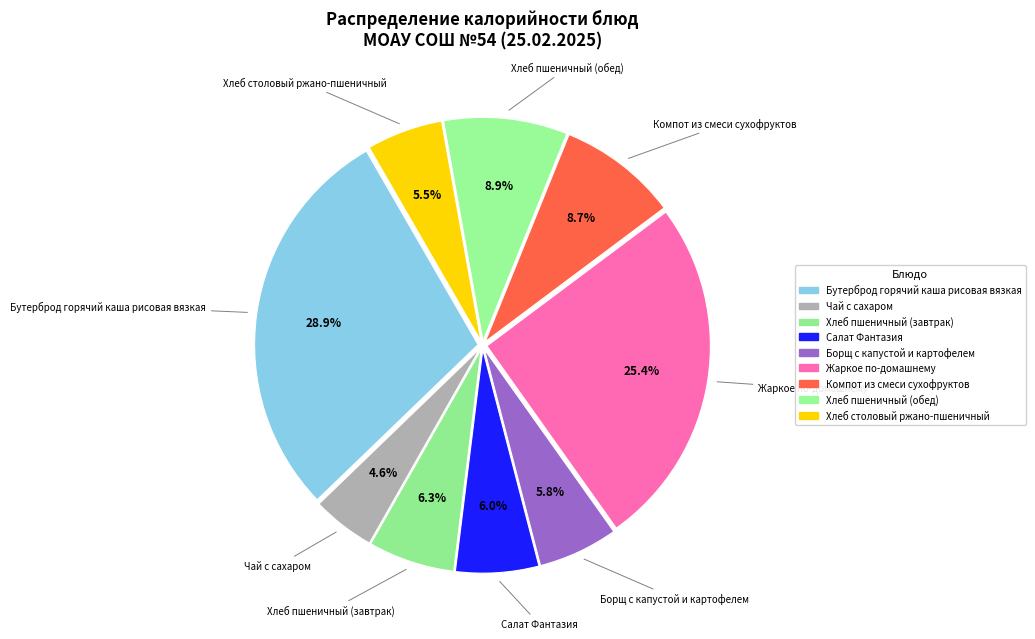

Combined, do Хлеб столовый ржано-пшеничный and Хлеб пшеничный (завтрак) account for over 50%?

No